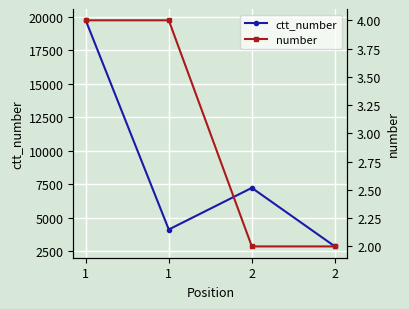

Reading right to left, list all the values displayed in this chart.

ctt_number: 2=2847	2=7223	1=4110	1=19747
number: 2=2	2=2	1=4	1=4